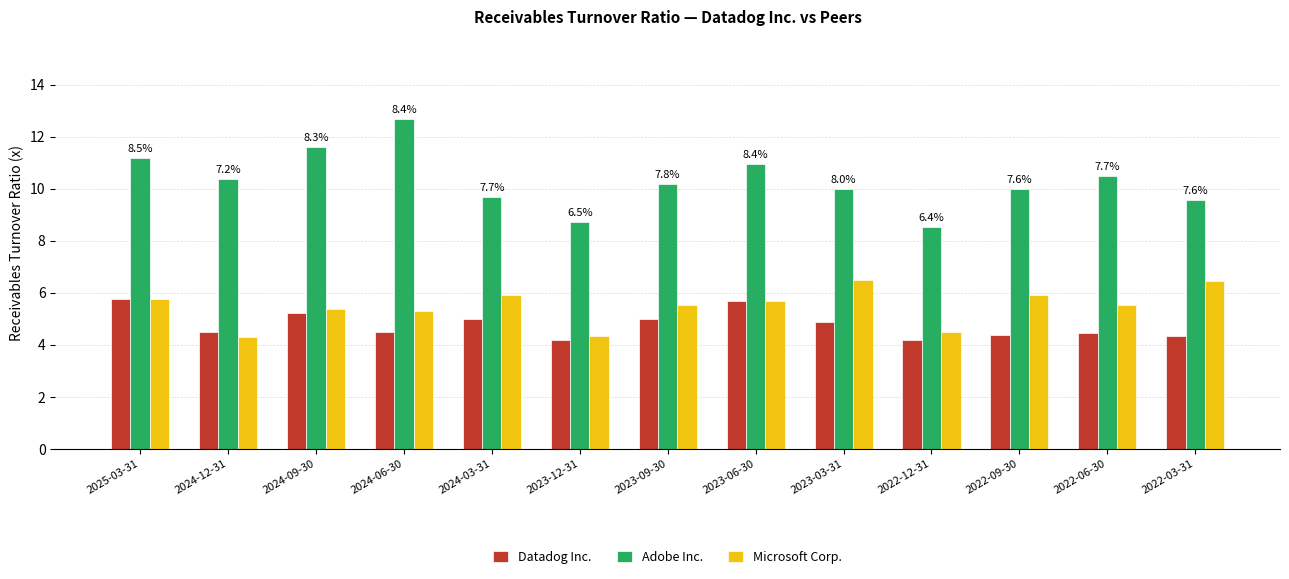

Which series has the largest range (max minus min)?

Adobe Inc.